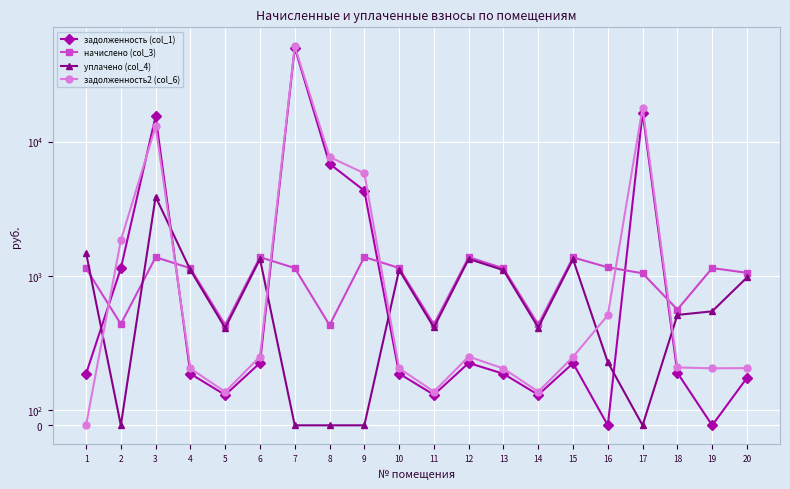

Is the value of начислено (col_3) at 14 greater than the value of уплачено (col_4) at 1?

No